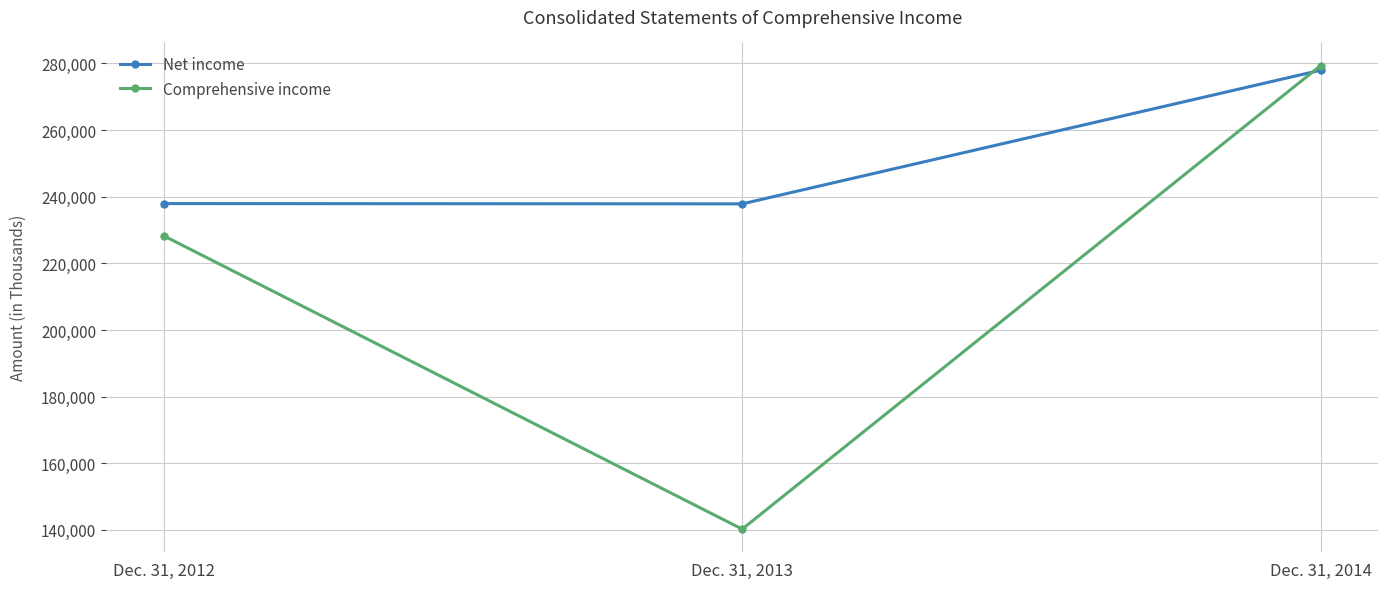

What is the value of the Net income point at the 1st from the left?

237952